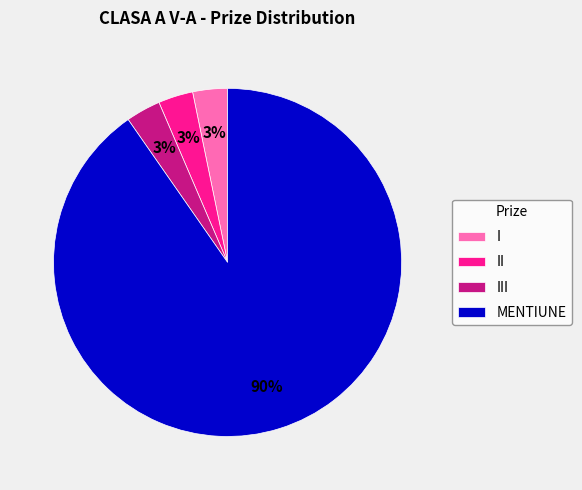

What is the ratio of the value at III to the value at I?

1.0